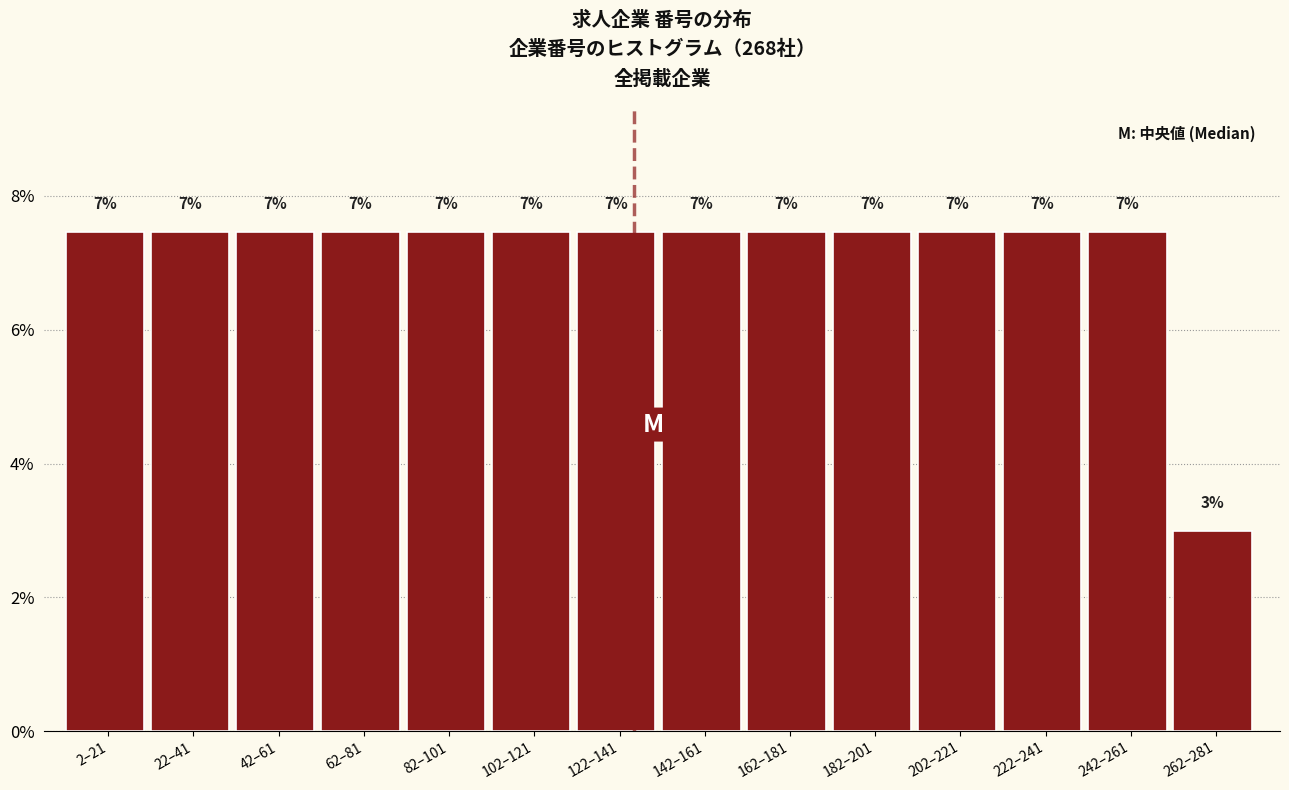

Does the chart contain any negative values?

No